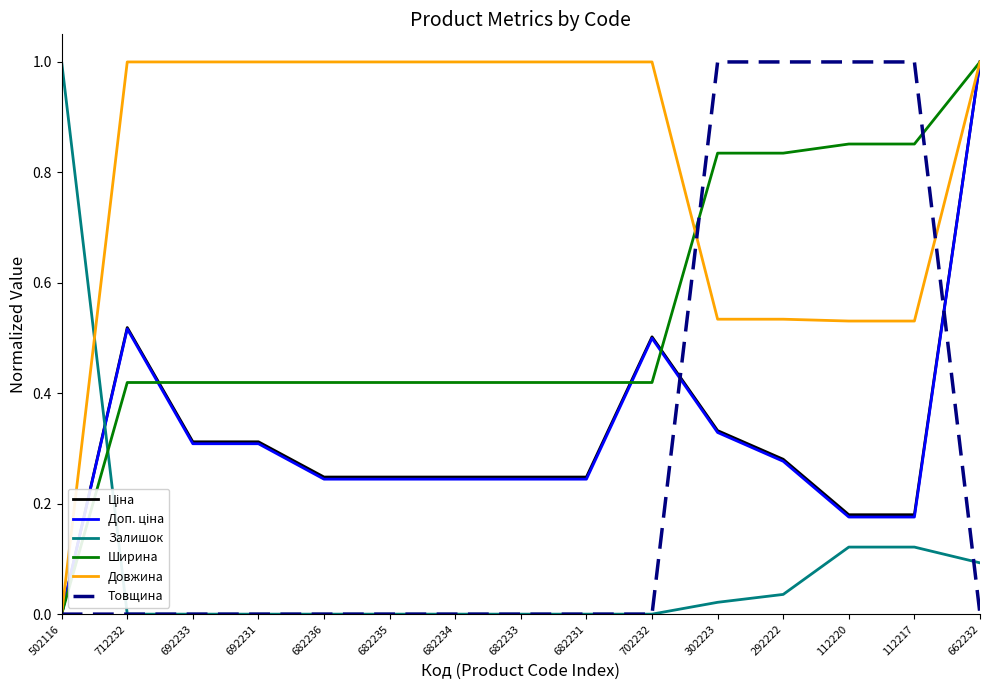

At which label does Залишок reach its peak?

502116